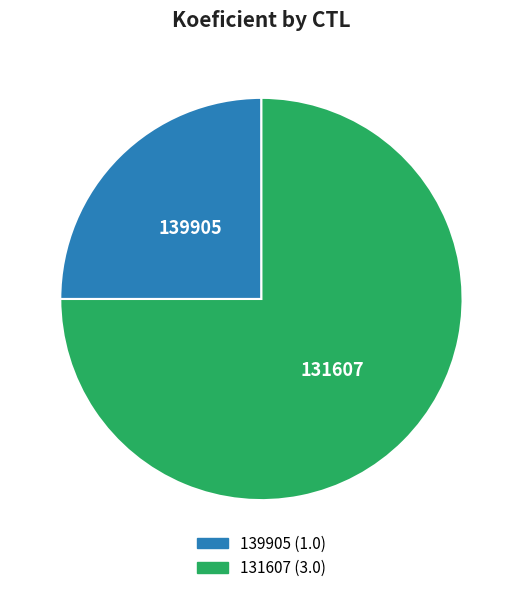

Which has a higher value, 131607 or 139905?

131607